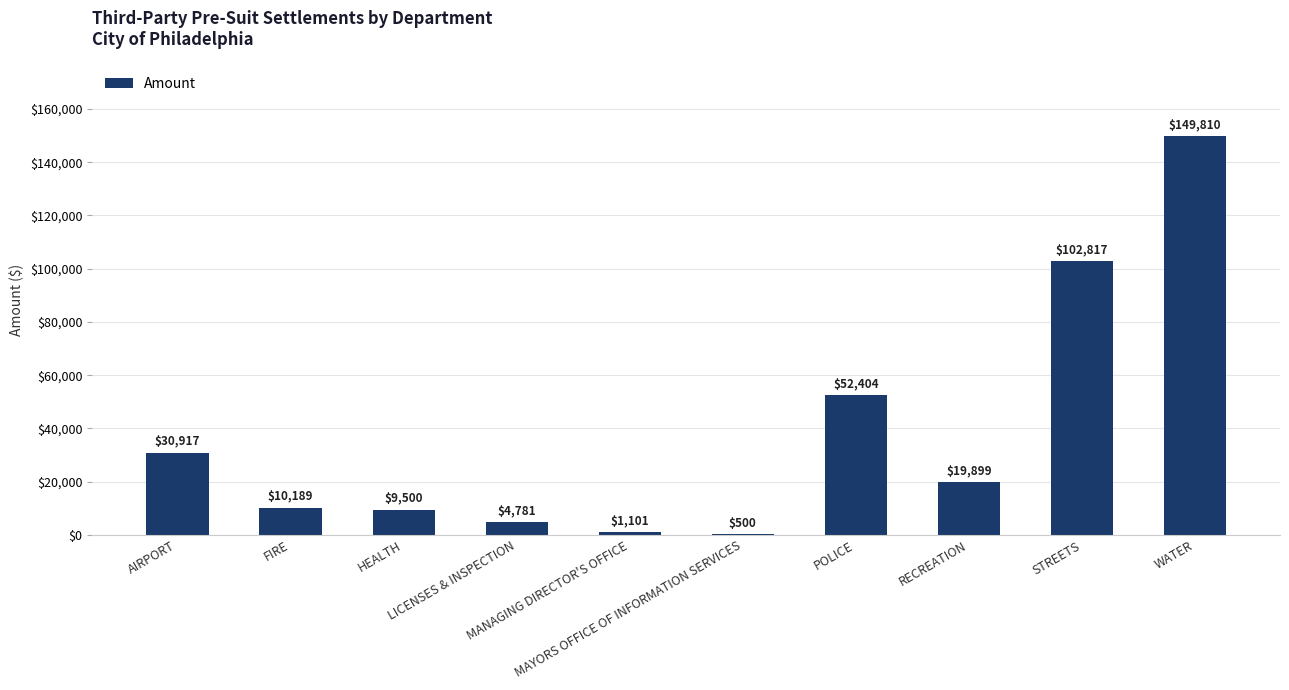

What is the maximum value shown in the chart?

149810.2